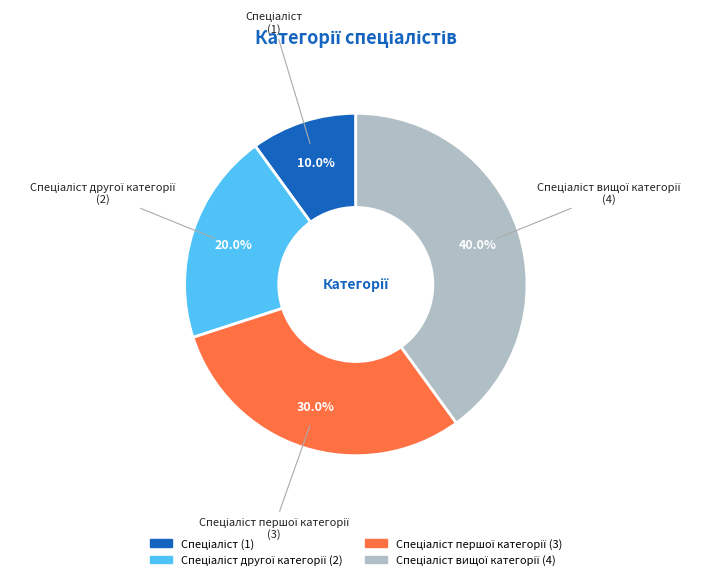

Count the number of slices in the pie.

4